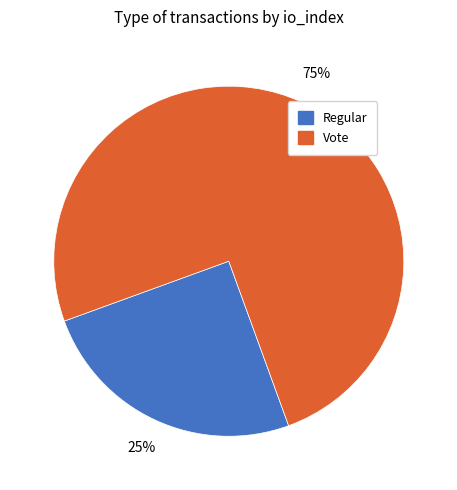

How many segments does this pie chart have?

2